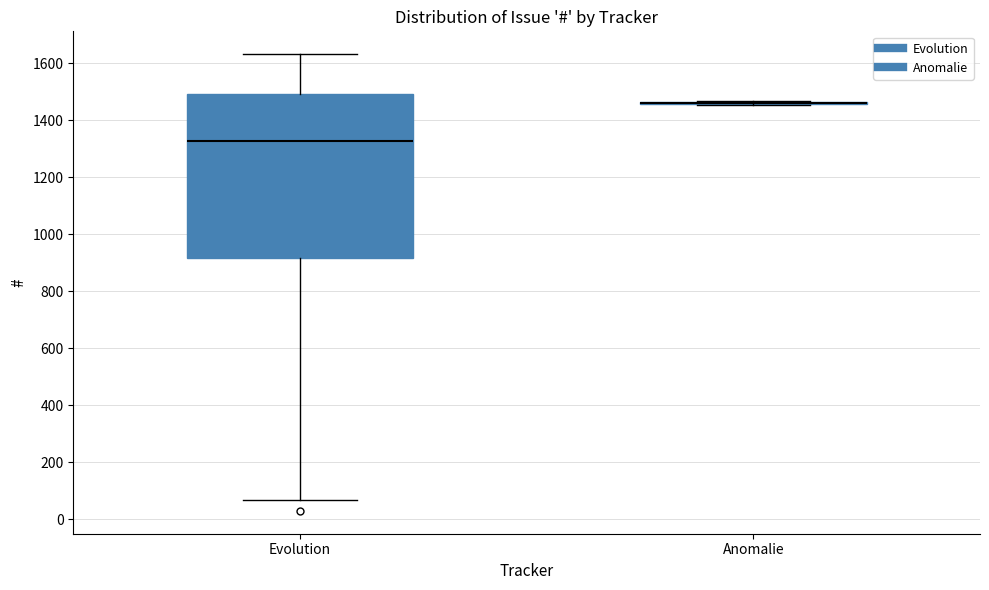

Which box is the tallest, from its lower edge to its upper edge?

Evolution